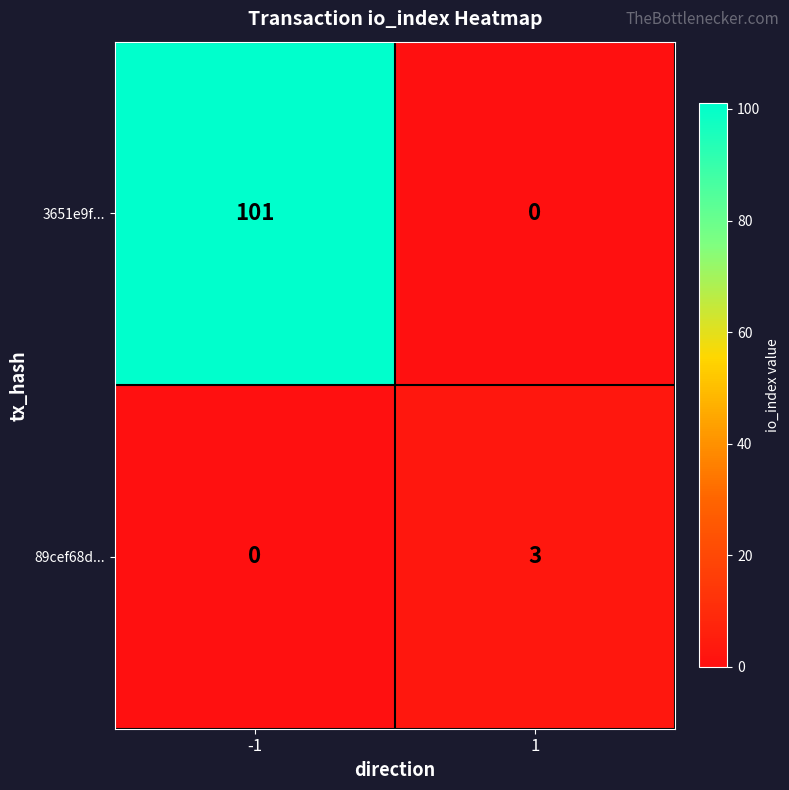

Which series has the largest total across all categories?

3651e9f...